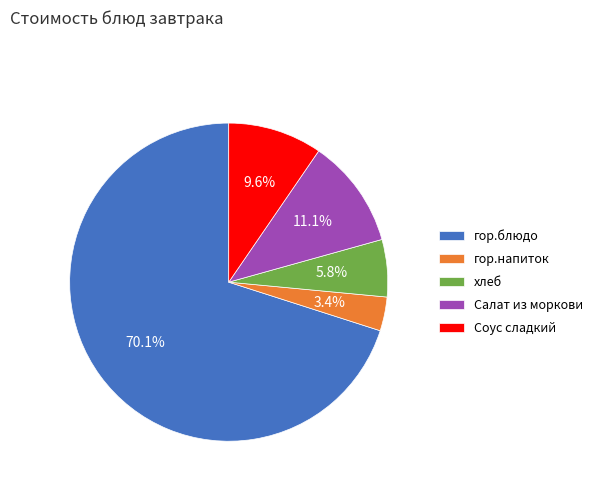

The гор.блюдо slice represents 60% of the pie. True or false?

False